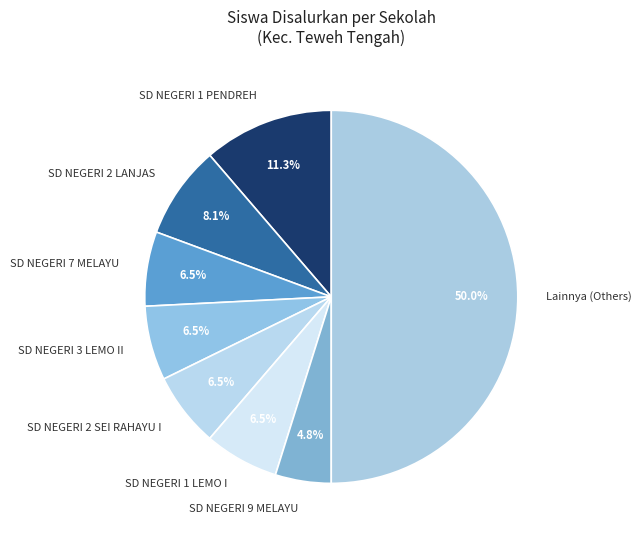

Is SD NEGERI 9 MELAYU the majority of the pie?

No